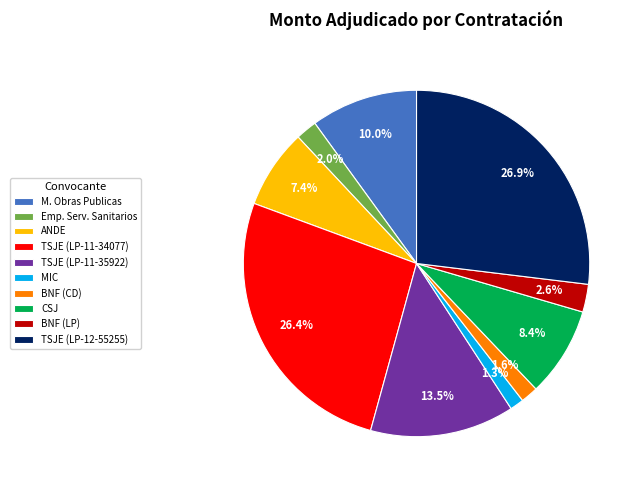

Which slice is the largest?

TSJE (LP-12-55255)